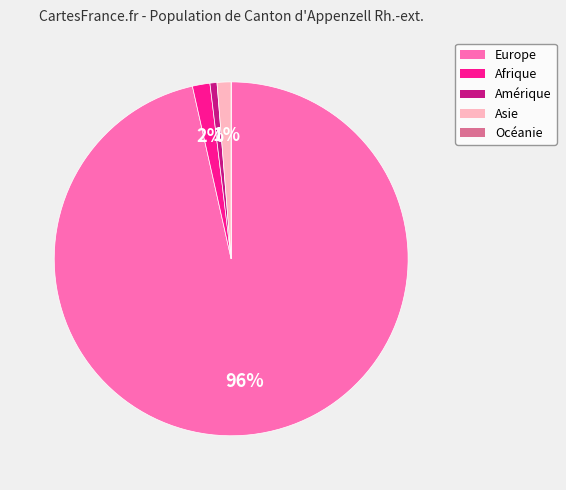

To the nearest percent, what is the difference between the largest and smallest slice percentages?

96%